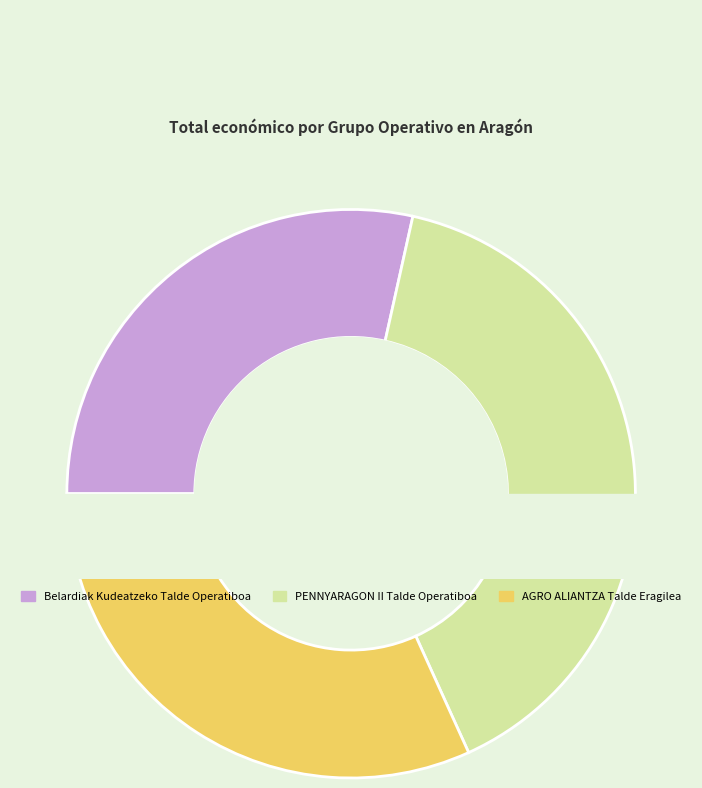

Which category has the biggest portion of the pie?

PENNYARAGON II Talde Operatiboa